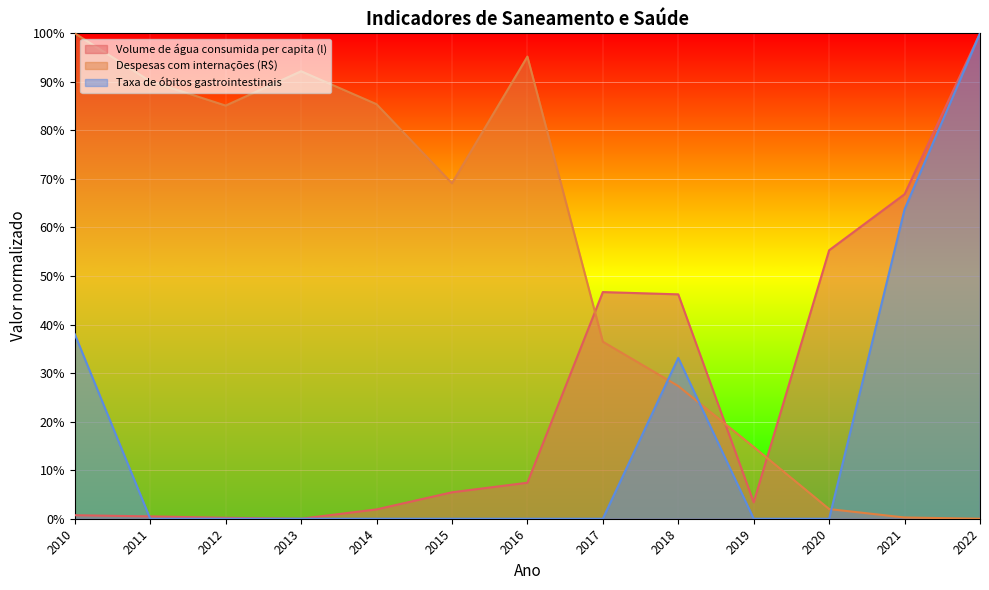

How many categories are shown in the chart?

13